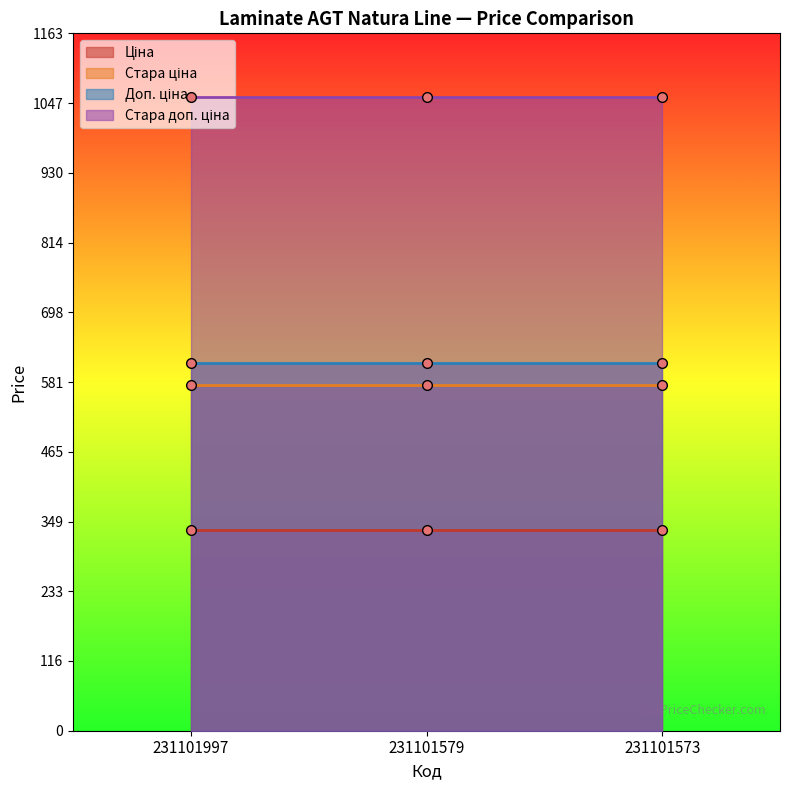

Rank the series by their maximum value, from highest to lowest.

Стара доп. ціна, Доп. ціна, Стара ціна, Ціна